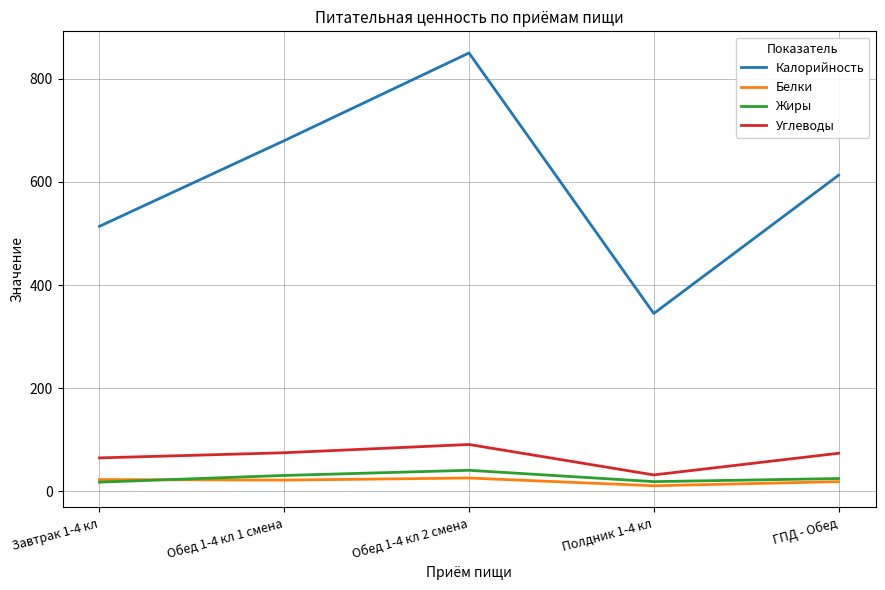

Is the value of Белки at Полдник 1-4 кл greater than the value of Калорийность at Завтрак 1-4 кл?

No